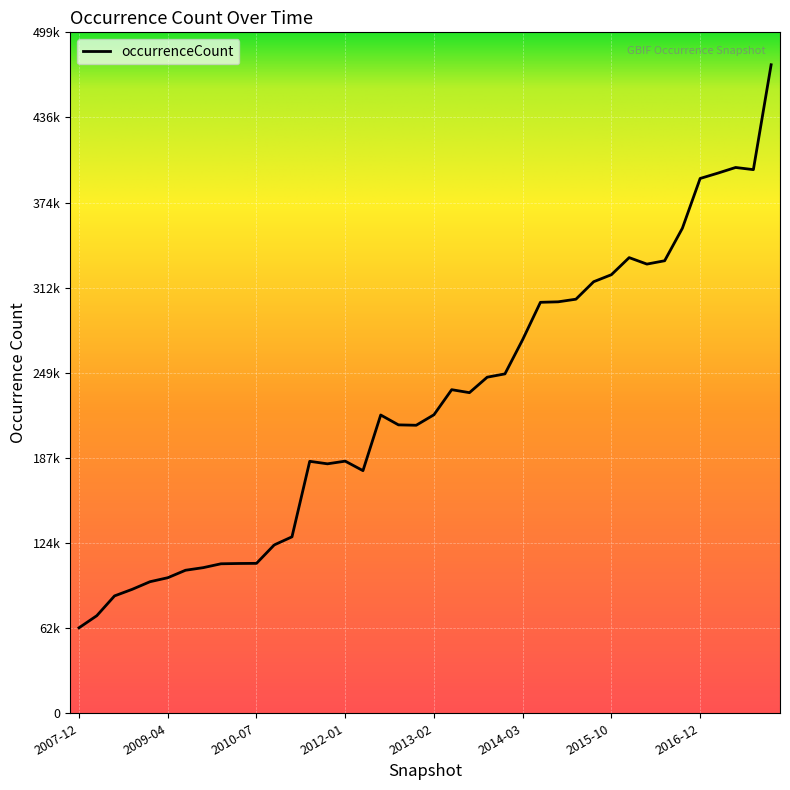

Is this an area chart (filled region under the line)?

No